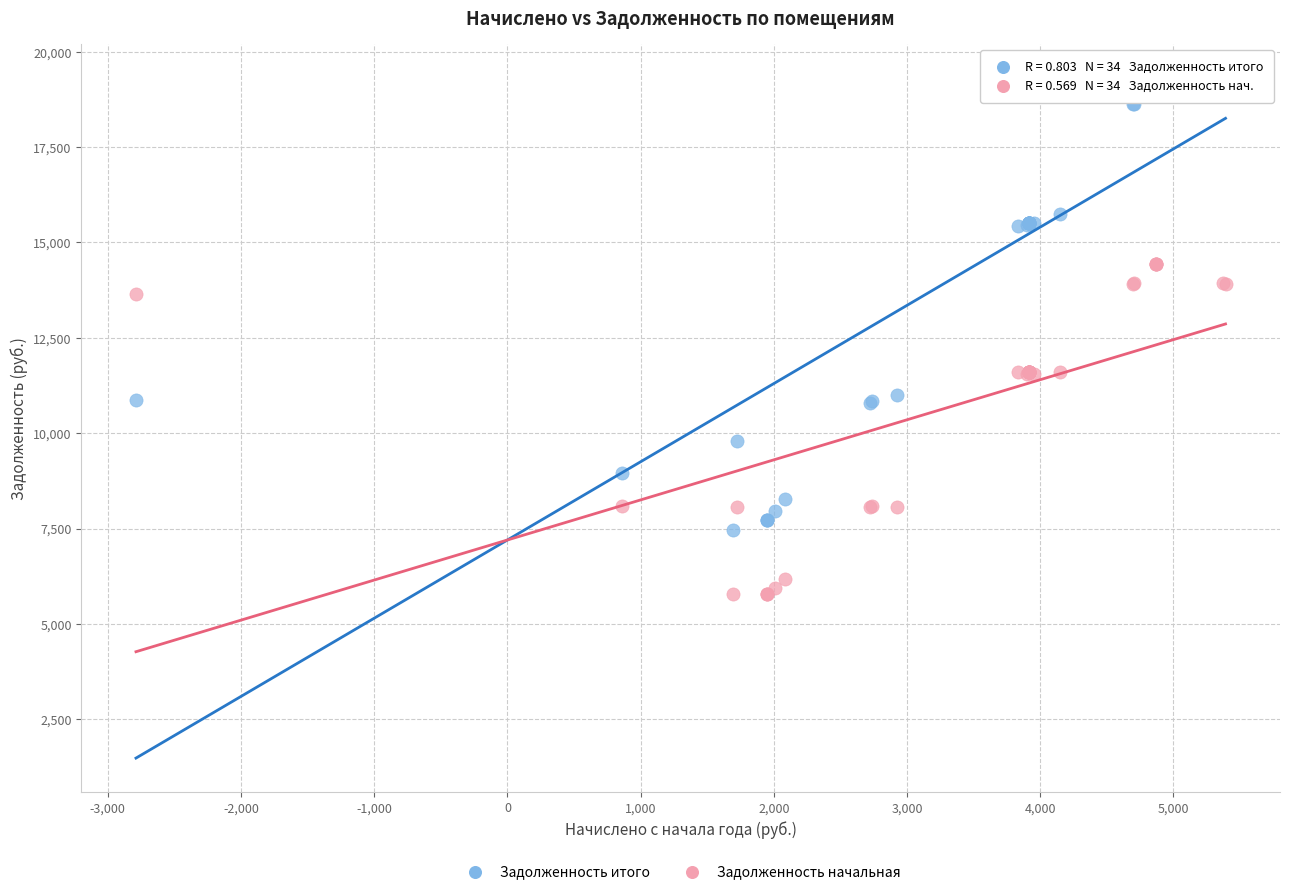

What are all the series names shown in the legend?

Задолженность итого, Задолженность начальная